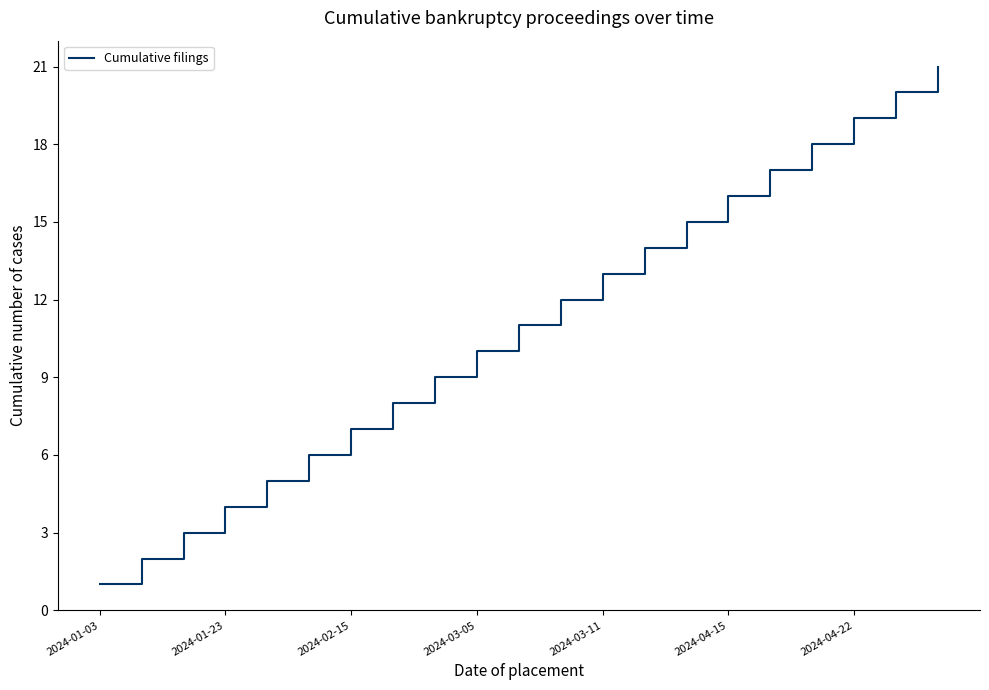

What is the difference between the maximum and minimum values?

20